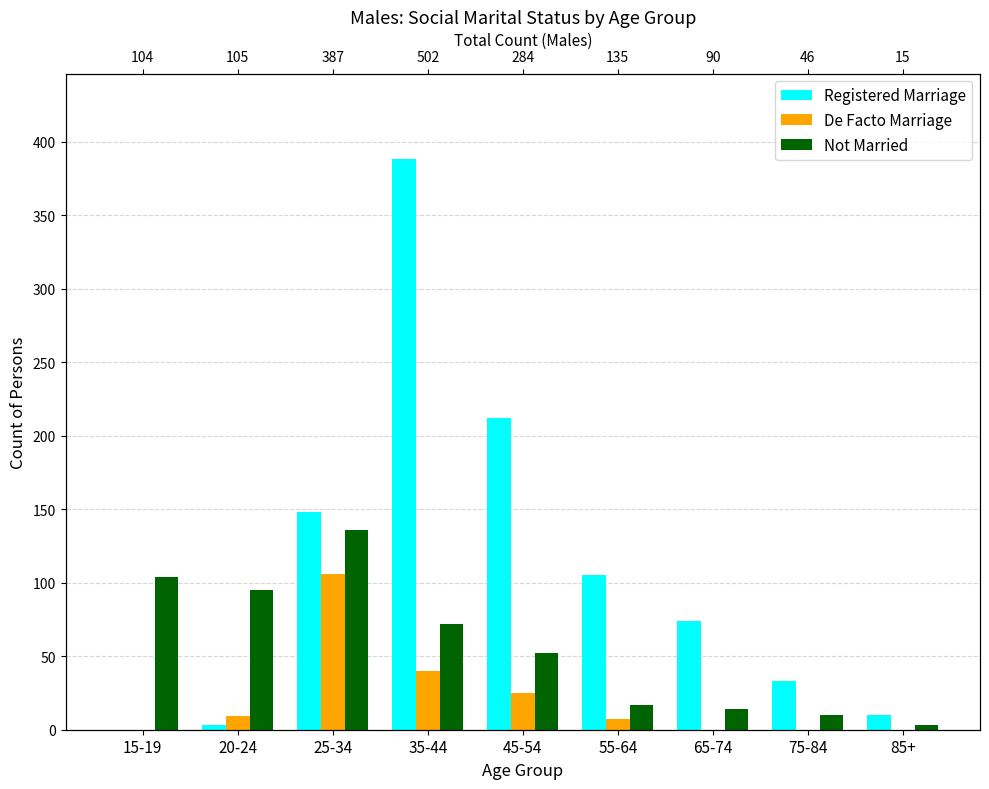

List the labels in order of Not Married value, smallest first.

85+, 75-84, 65-74, 55-64, 45-54, 35-44, 20-24, 15-19, 25-34